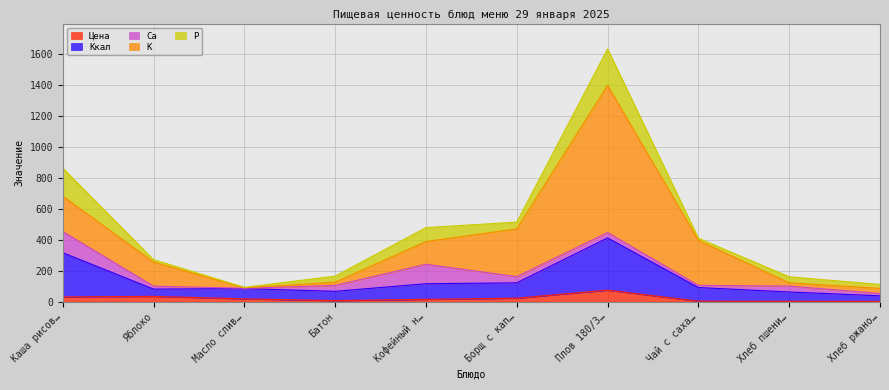

How many values in the Ккал series are below 88?

5